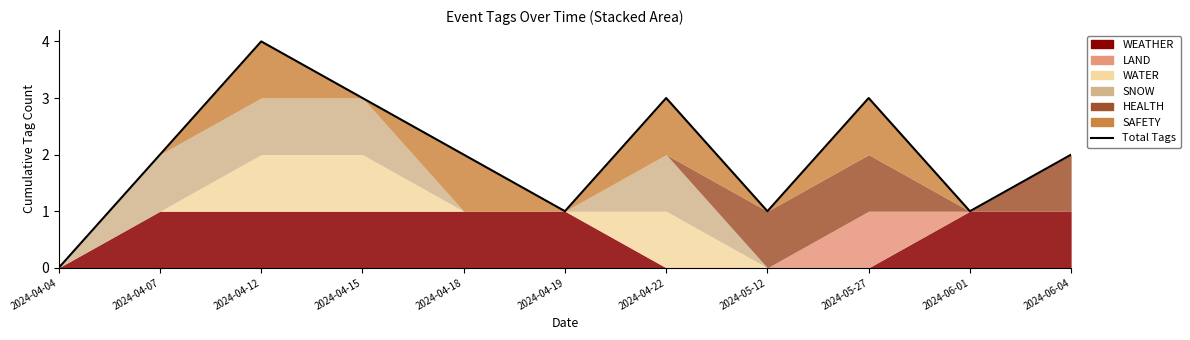

Where does the data first go above 2?

2024-04-12